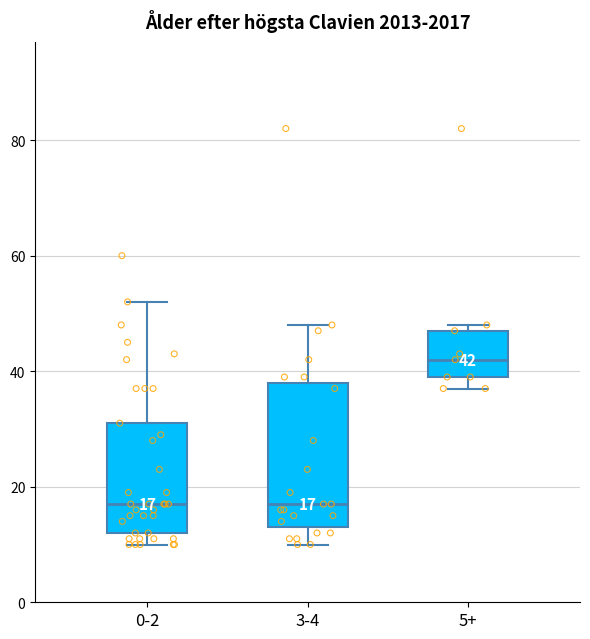

Comparing the boxes themselves (not the whiskers), which one is the tallest?

3-4